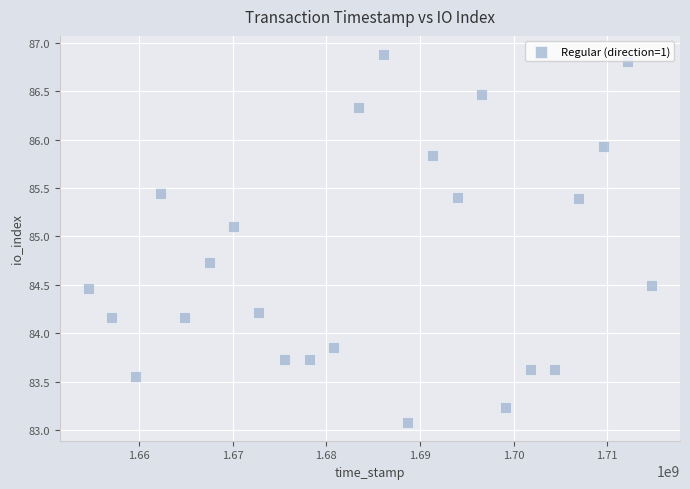

What is the range of Y values (max minus min)?

3.8